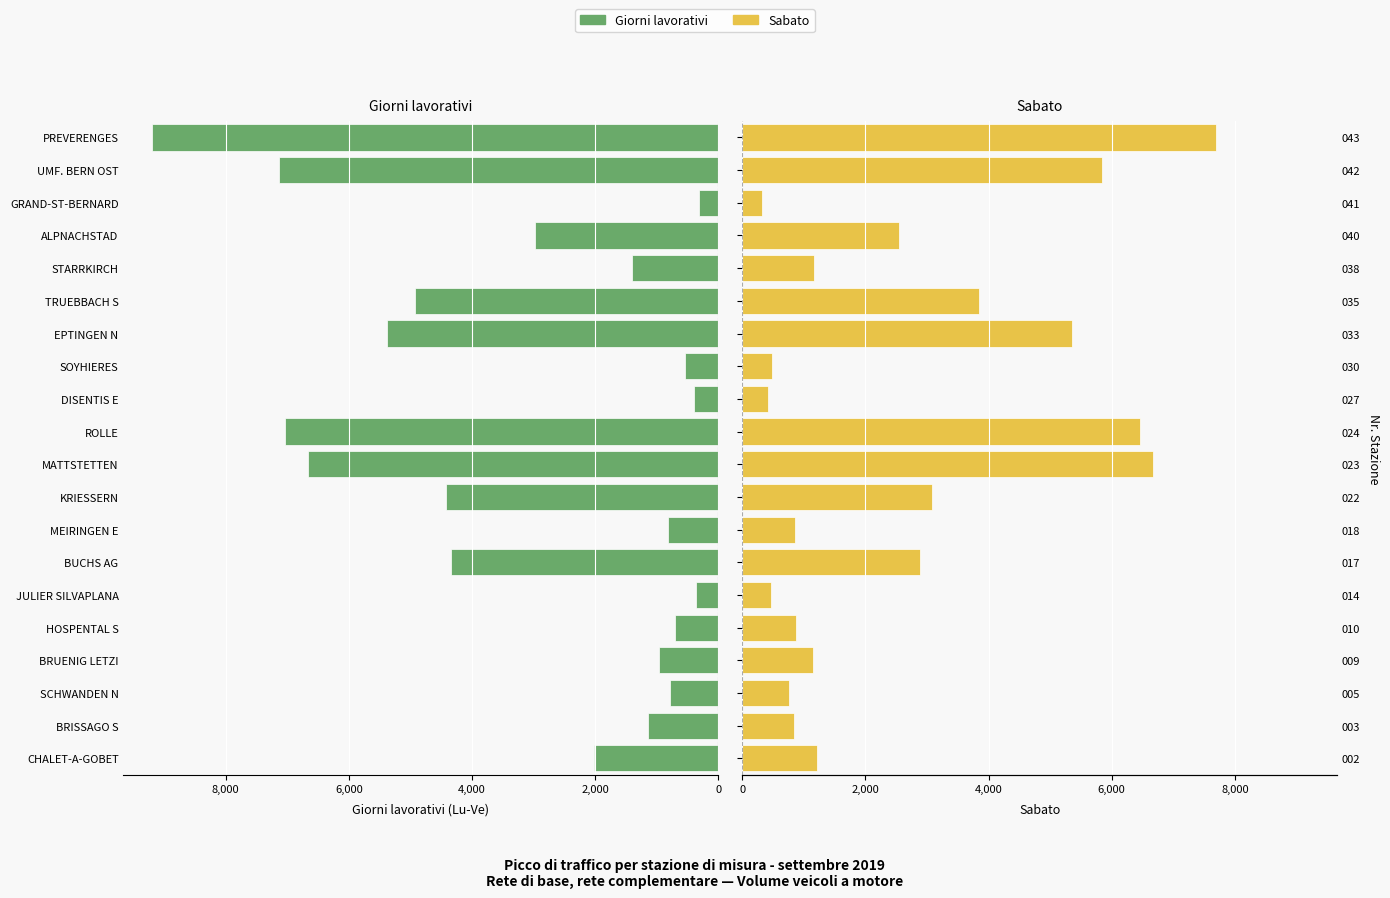

What is the maximum value for Giorni lavorativi?

9199